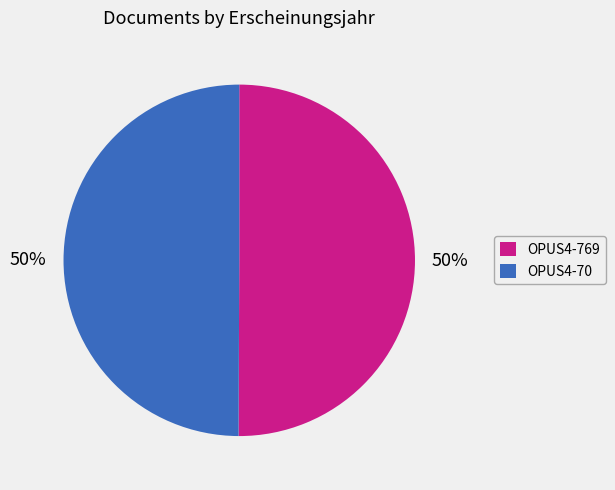

Is the sum of OPUS4-70 and OPUS4-769 greater than half?

Yes